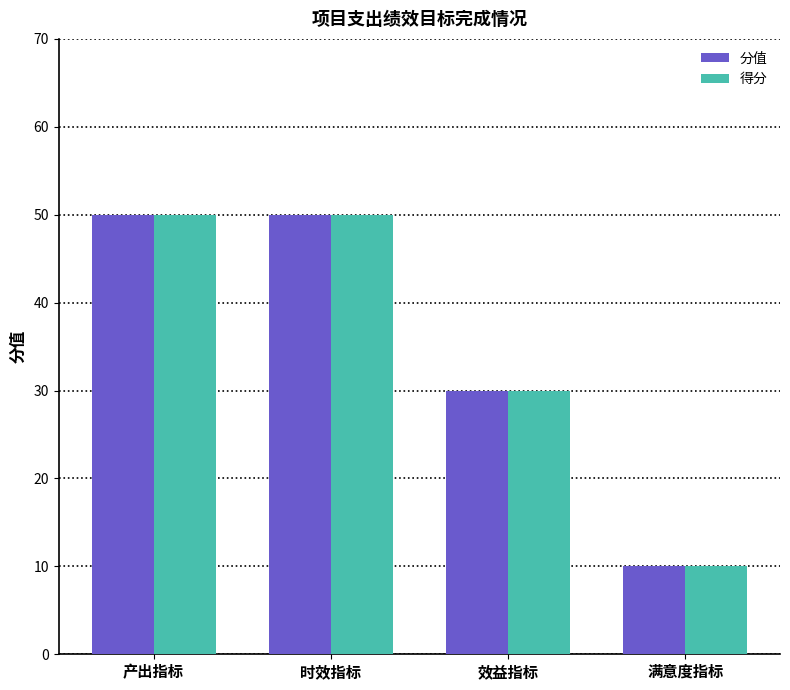

What is the value of the 得分 bar at the 2nd from the left?

50